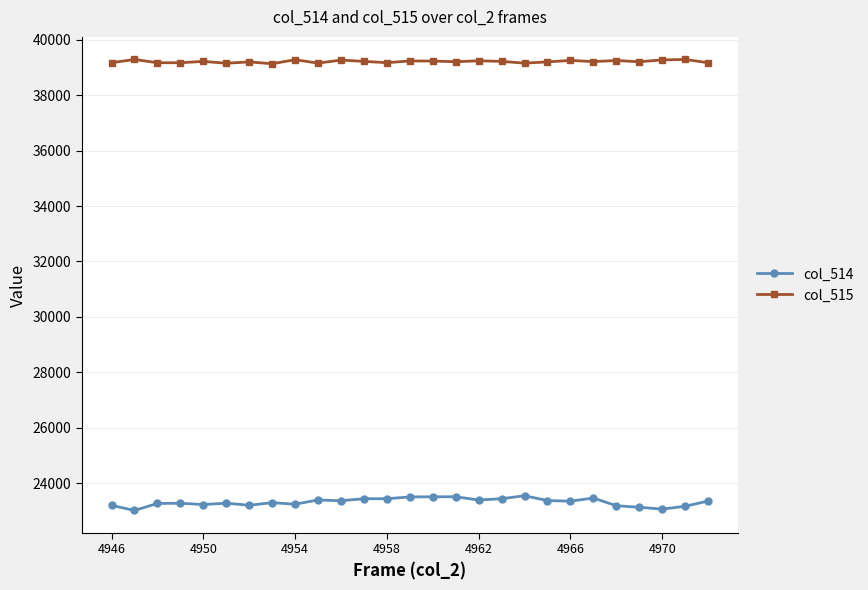

What is the value of the col_515 point at the 7th from the left?

39201